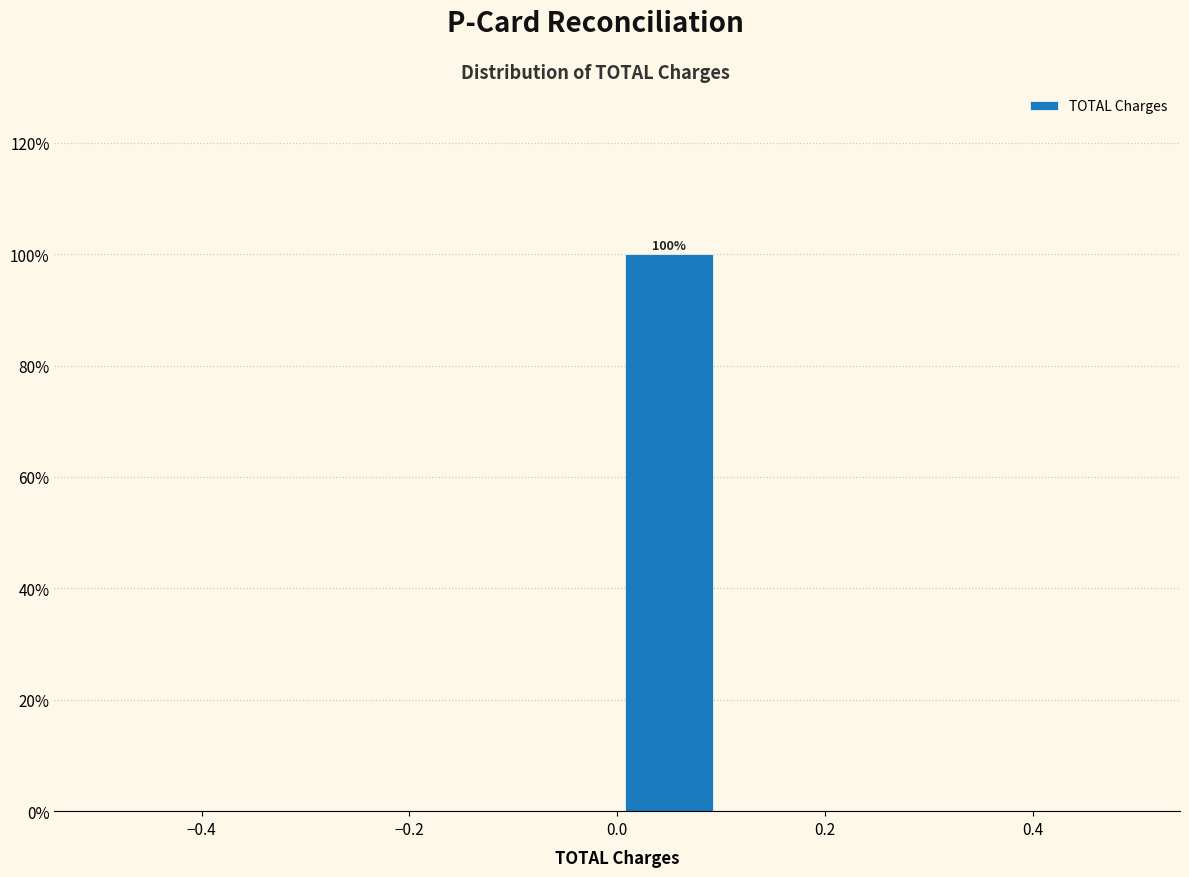

Which range on the x-axis has the tallest bar?

0.0 to 0.1